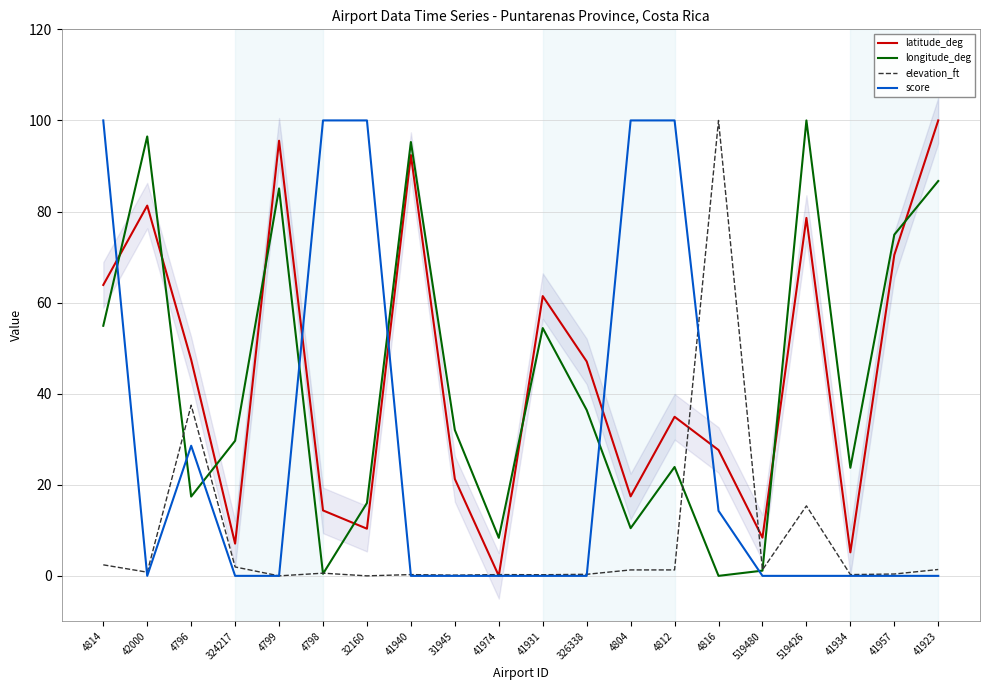

How many positive values does the elevation_ft series have?

18